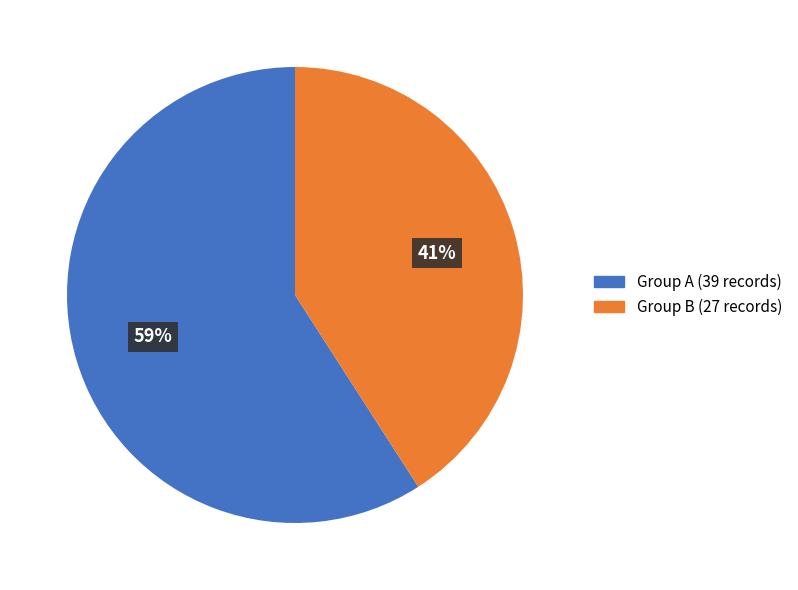

To the nearest percent, what is the difference between the largest and smallest slice percentages?

18%